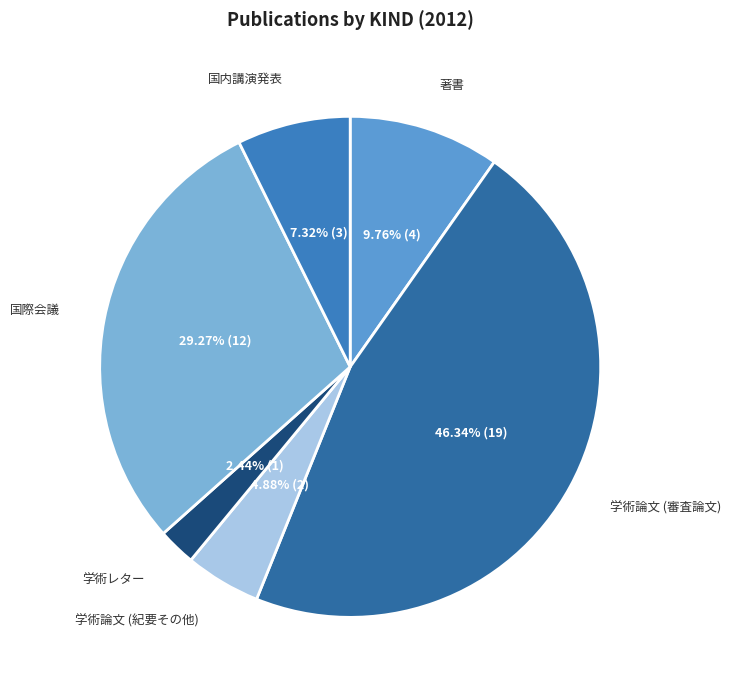

Is there any slice that represents more than half of the pie?

No